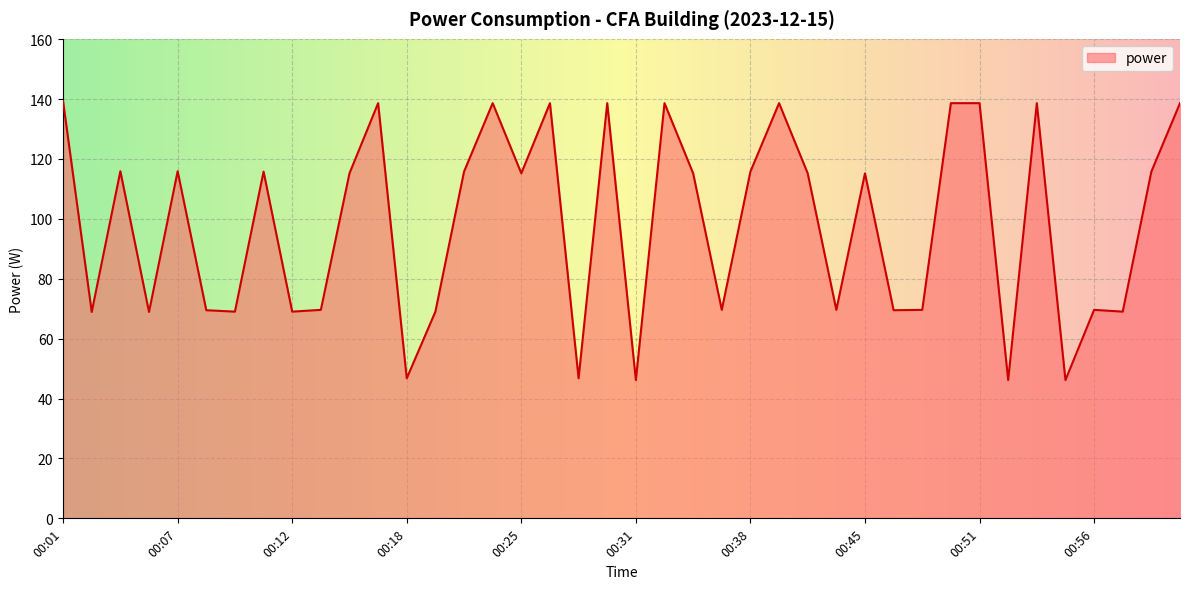

What is the maximum value shown in the chart?

139.2